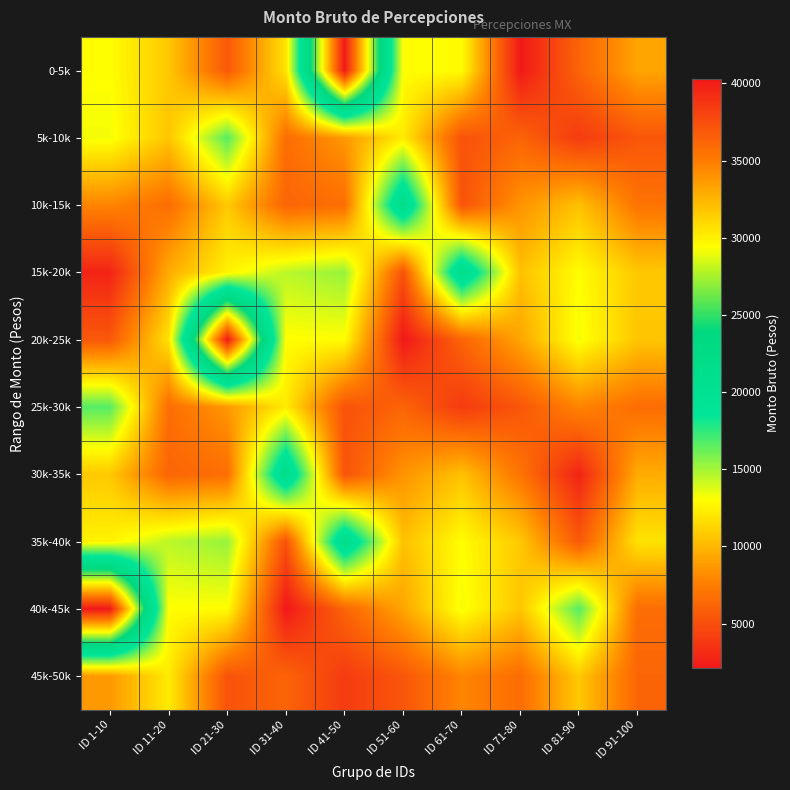

Reading left to right, transcribe all the data shown in this chart.

0-5k: ID 1-10=13000.6	ID 11-20=10714.6	ID 21-30=5587.9	ID 31-40=11894.6	ID 41-50=40296.1	ID 51-60=13000.6	ID 61-70=13000.2	ID 71-80=2143.0	ID 81-90=6180.0	ID 91-100=9238.6
5k-10k: ID 1-10=13293.3	ID 11-20=10606.0	ID 21-30=16689.4	ID 31-40=6660.6	ID 41-50=8716.9	ID 51-60=12242.4	ID 61-70=5270.1	ID 71-80=6179.7	ID 81-90=4000.0	ID 91-100=5451.6
10k-15k: ID 1-10=7843.8	ID 11-20=6660.6	ID 21-30=10753.7	ID 31-40=6231.6	ID 41-50=6699.6	ID 51-60=21803.5	ID 61-70=5269.9	ID 71-80=8491.5	ID 81-90=10440.4	ID 91-100=7007.8
15k-20k: ID 1-10=2752.0	ID 11-20=9536.0	ID 21-30=12533.7	ID 31-40=14505.2	ID 41-50=15286.6	ID 51-60=5177.9	ID 61-70=21600.0	ID 71-80=10421.6	ID 81-90=13000.6	ID 91-100=10714.6
20k-25k: ID 1-10=5587.9	ID 11-20=11894.6	ID 21-30=40296.1	ID 31-40=13000.6	ID 41-50=13000.2	ID 51-60=2143.0	ID 61-70=6180.0	ID 71-80=9238.6	ID 81-90=13293.3	ID 91-100=10606.0
25k-30k: ID 1-10=16689.4	ID 11-20=6660.6	ID 21-30=8716.9	ID 31-40=12242.4	ID 41-50=5270.1	ID 51-60=6179.7	ID 61-70=4000.0	ID 71-80=5451.6	ID 81-90=7843.8	ID 91-100=6660.6
30k-35k: ID 1-10=10753.7	ID 11-20=6231.6	ID 21-30=6699.6	ID 31-40=21803.5	ID 41-50=5269.9	ID 51-60=8491.5	ID 61-70=10440.4	ID 71-80=7007.8	ID 81-90=2752.0	ID 91-100=9536.0
35k-40k: ID 1-10=12533.7	ID 11-20=14505.2	ID 21-30=15286.6	ID 31-40=5177.9	ID 41-50=21600.0	ID 51-60=10421.6	ID 61-70=13000.6	ID 71-80=10714.6	ID 81-90=5587.9	ID 91-100=11894.6
40k-45k: ID 1-10=40296.1	ID 11-20=13000.6	ID 21-30=13000.2	ID 31-40=2143.0	ID 41-50=6180.0	ID 51-60=9238.6	ID 61-70=13293.3	ID 71-80=10606.0	ID 81-90=16689.4	ID 91-100=6660.6
45k-50k: ID 1-10=8716.9	ID 11-20=12242.4	ID 21-30=5270.1	ID 31-40=6179.7	ID 41-50=4000.0	ID 51-60=5451.6	ID 61-70=7843.8	ID 71-80=6660.6	ID 81-90=10753.7	ID 91-100=6231.6